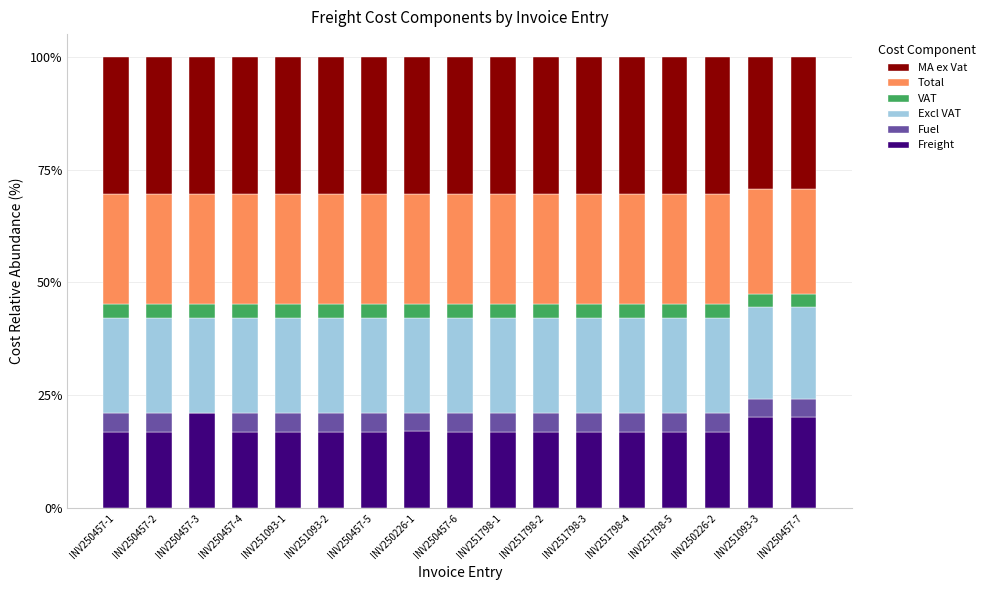

What is the total value across all series at INV251798-2?

100.0